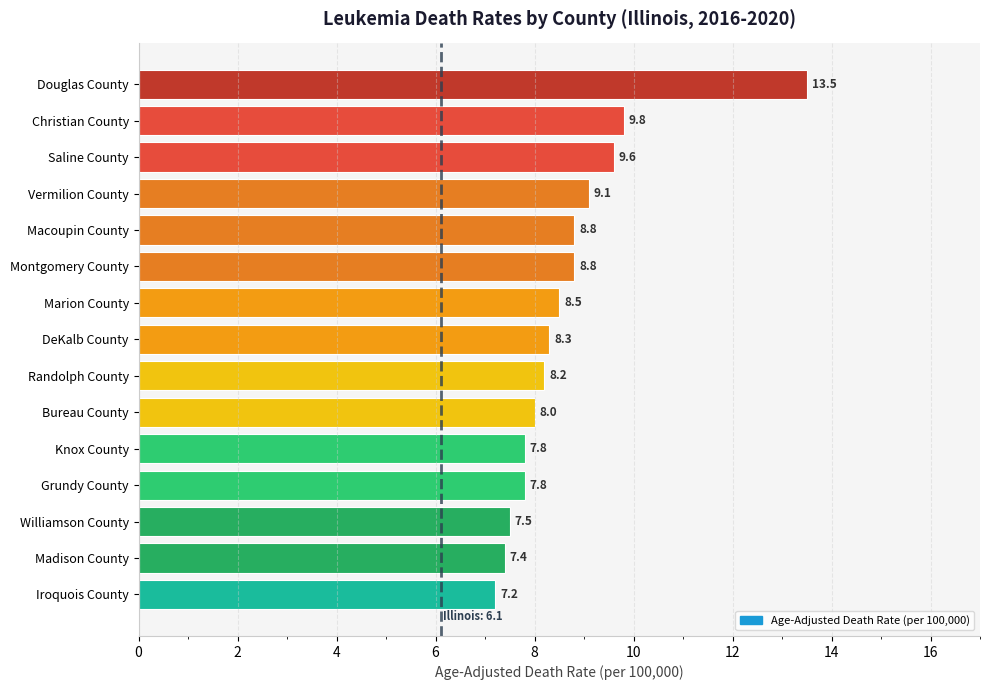

How many bars are there in total?

15